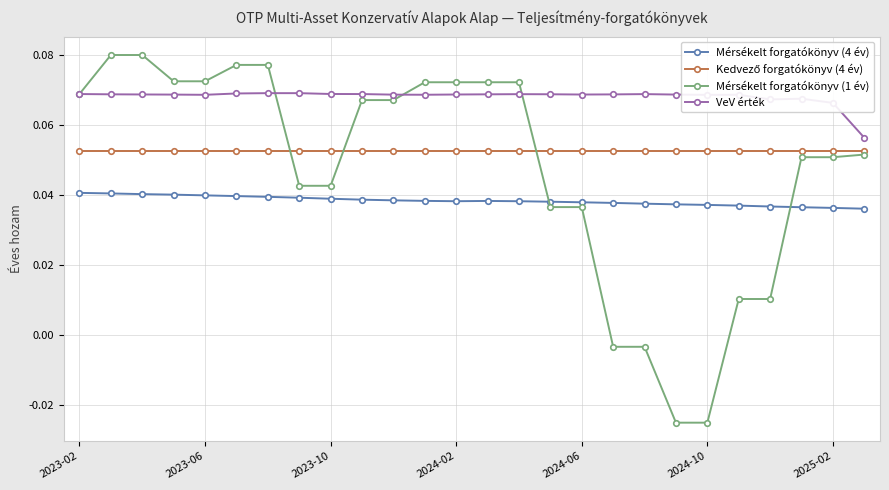

Which series has the widest spread of values?

Mérsékelt forgatókönyv (1 év)